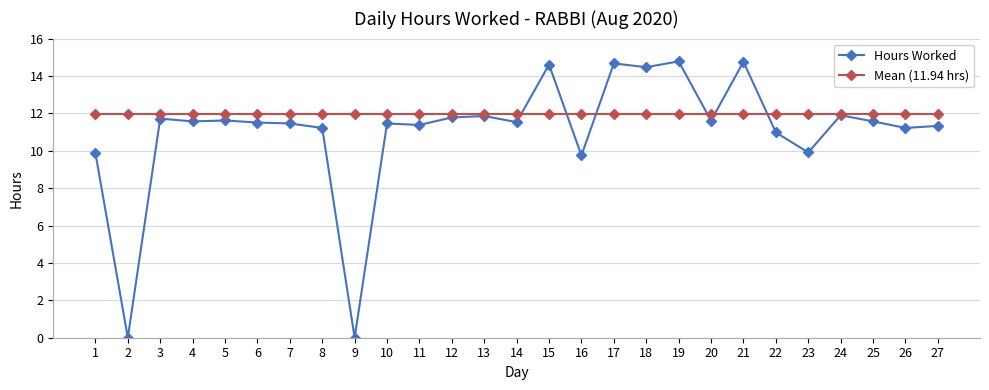

Where is Hours Worked nearest to the value 7?

16